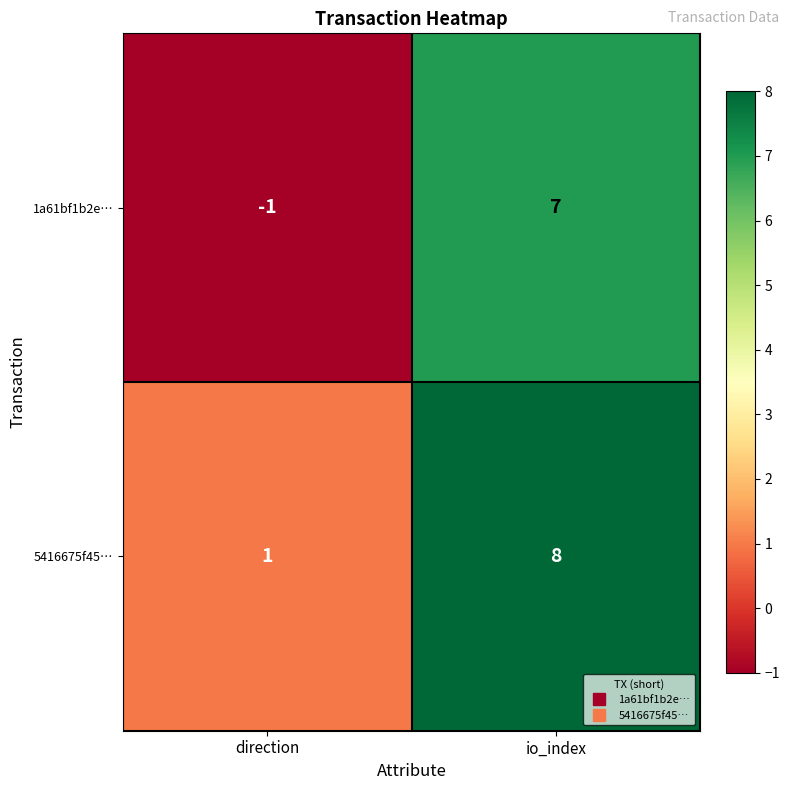

Reading left to right, list all the values displayed in this chart.

1a61bf1b2e…: direction=-1	io_index=7
5416675f45…: direction=1	io_index=8